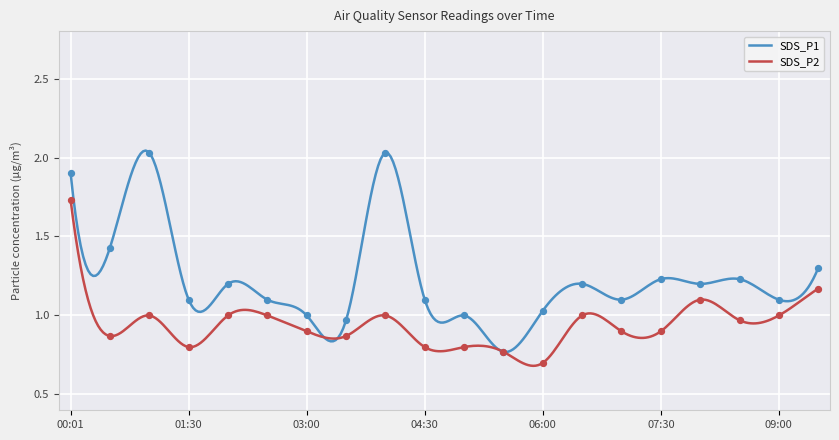

Which series contains the highest Y value?

SDS_P1